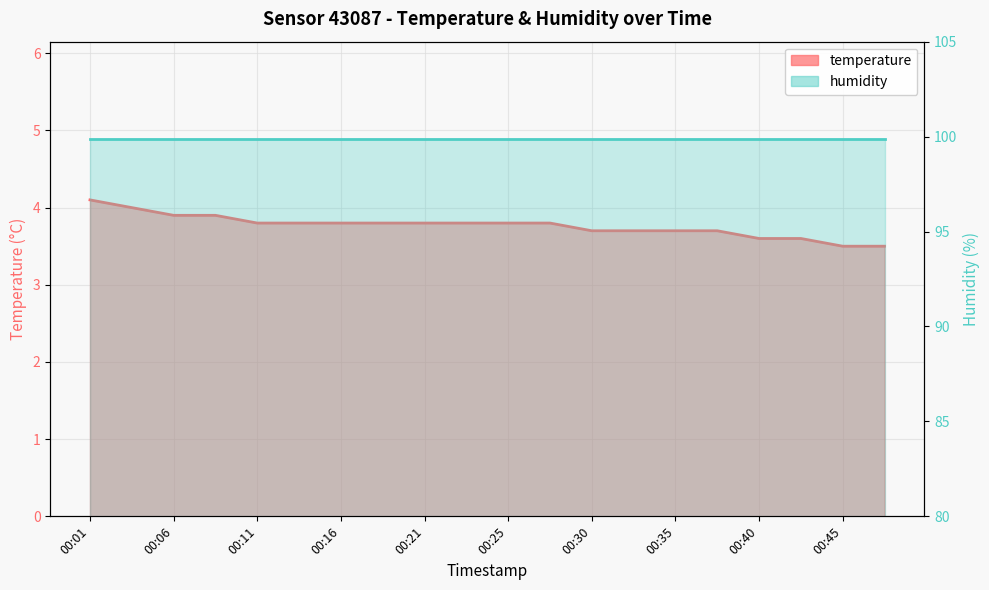

Count the values in the range 3 to 4.

19